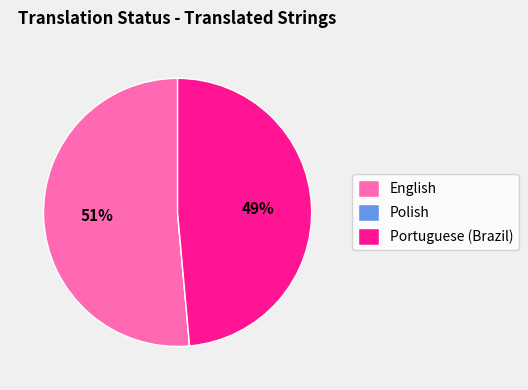

Does Portuguese (Brazil) represent more than half of the total?

No